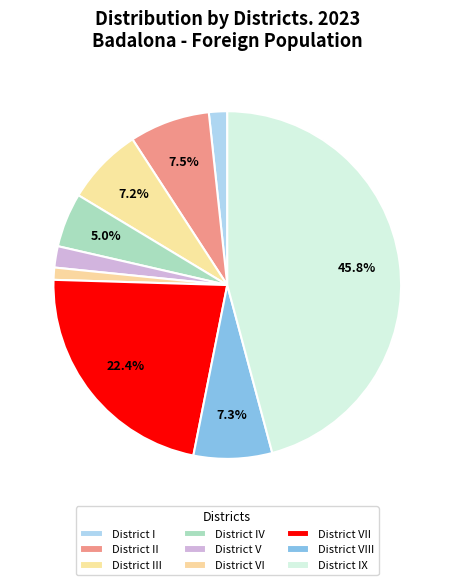

To the nearest percent, what is the average slice percentage?

11%